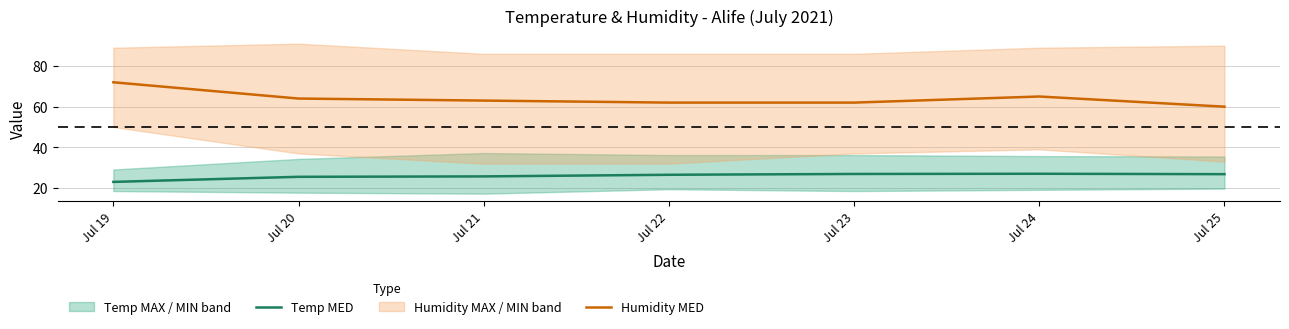

True or false: Temp MED and Humidity MED cross at least once.

False